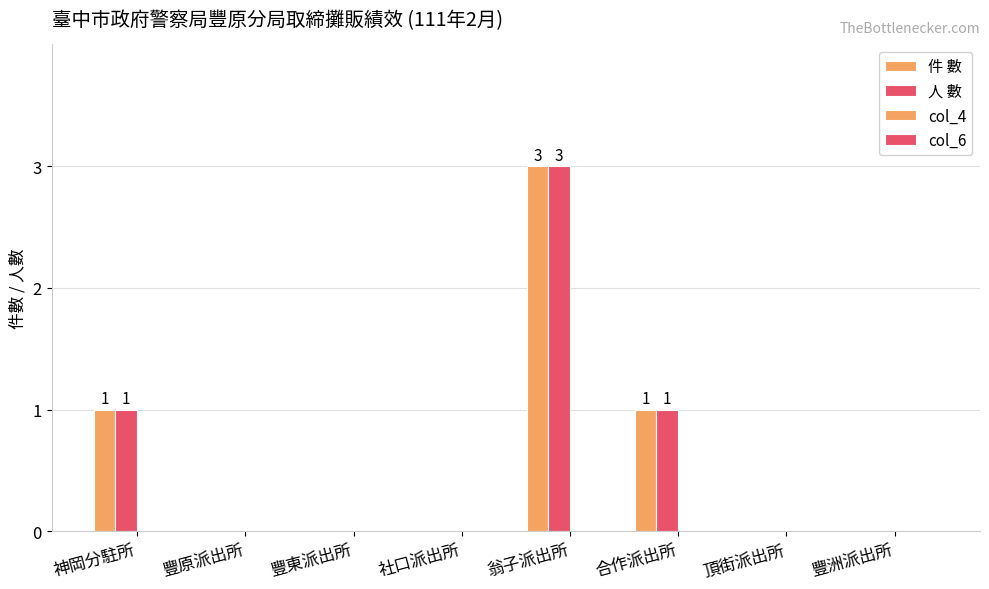

How many distinct data groups are displayed?

2